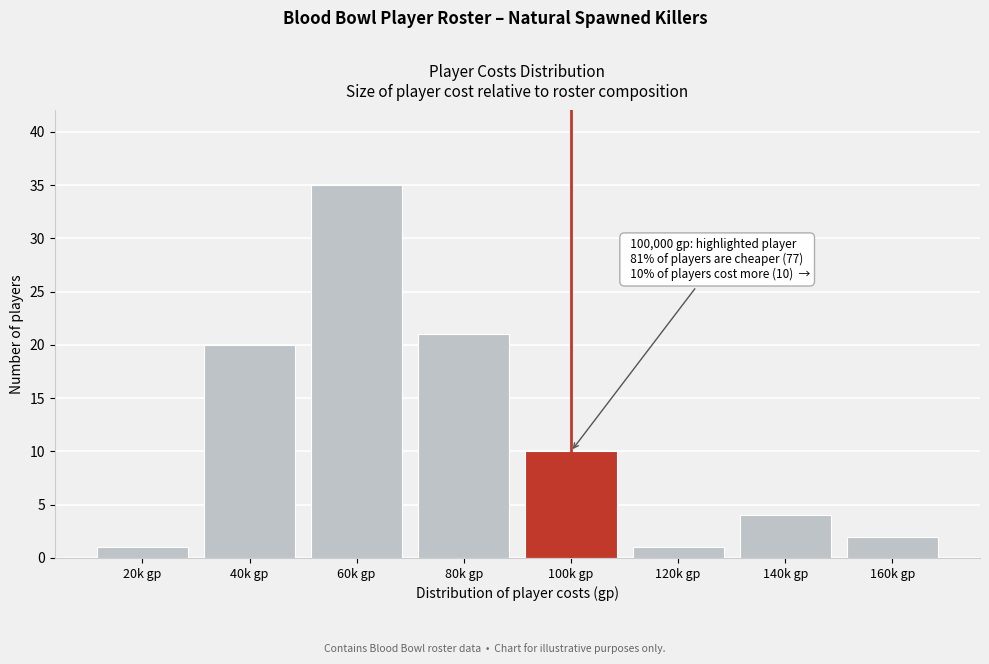

Reading right to left, what are all the values shown in this chart?

2	4	1	10	21	35	20	1